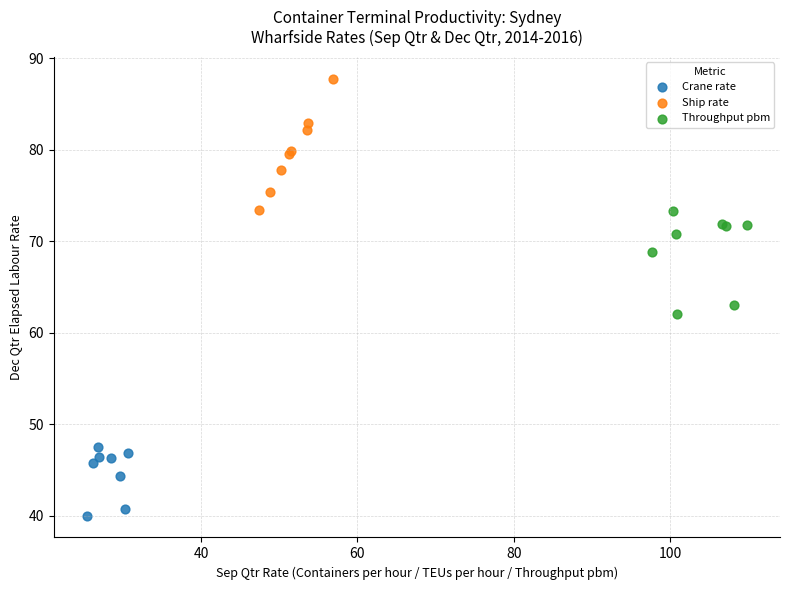

Which series has the widest spread of Y values?

Ship rate